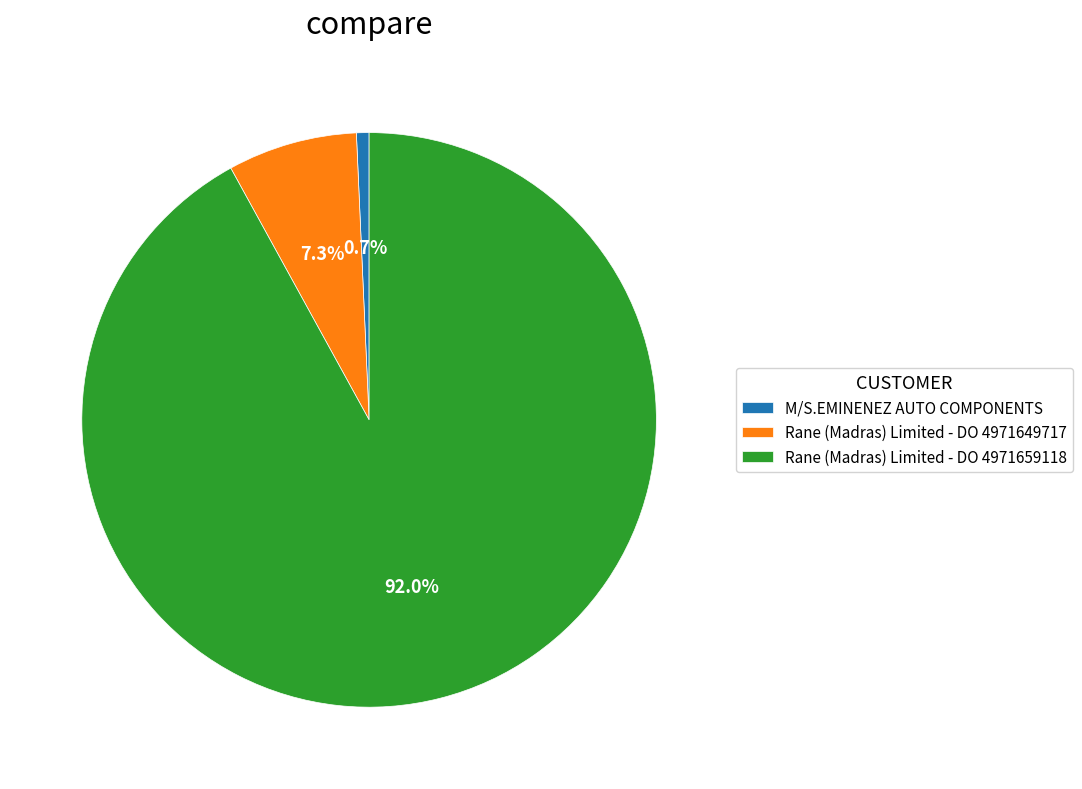

What is the largest slice in the pie chart?

Rane (Madras) Limited - DO 4971659118